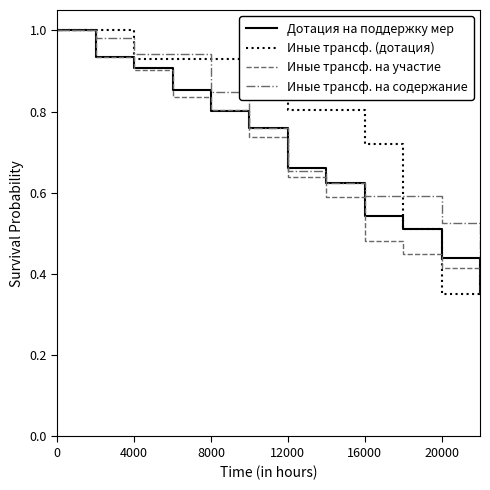

List the series in order of their overall mean, highest first.

Иные трансф. (дотация), Иные трансф. на содержание, Дотация на поддержку мер, Иные трансф. на участие